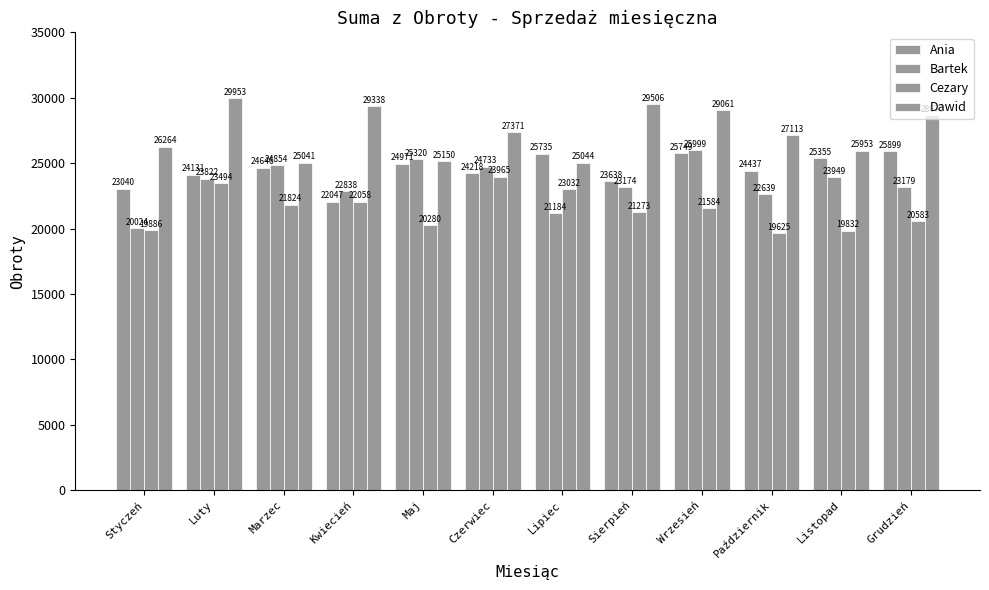

Rank the categories by Bartek value from highest to lowest.

Wrzesień, Maj, Marzec, Czerwiec, Listopad, Luty, Grudzień, Sierpień, Kwiecień, Październik, Lipiec, Styczeń